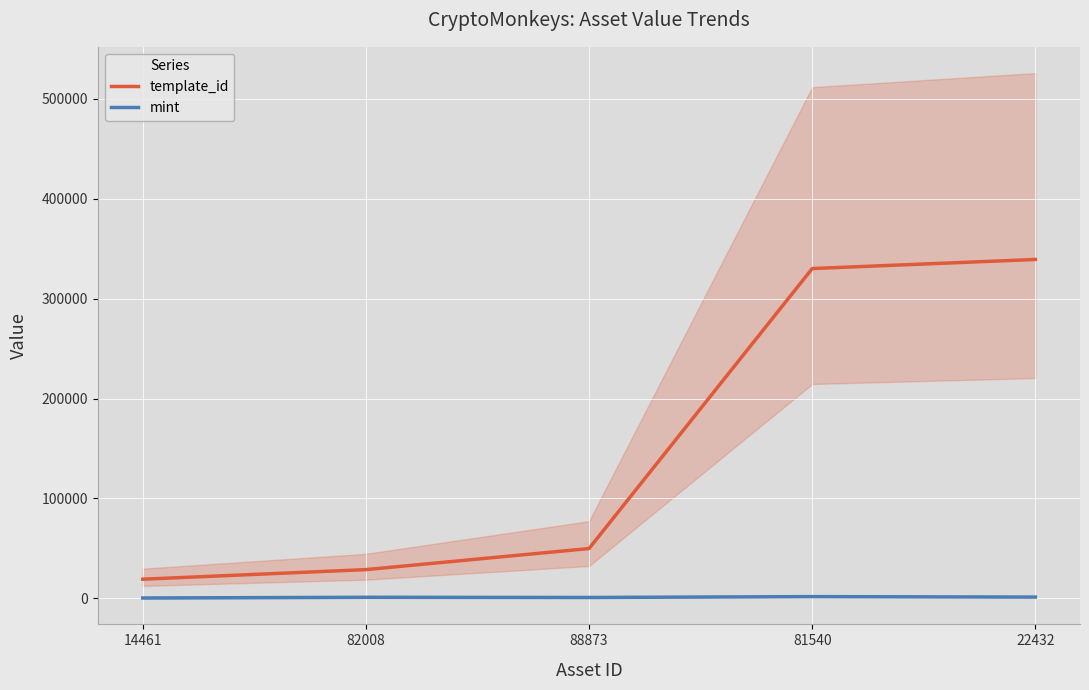

At which label does mint first exceed 1039?

81540